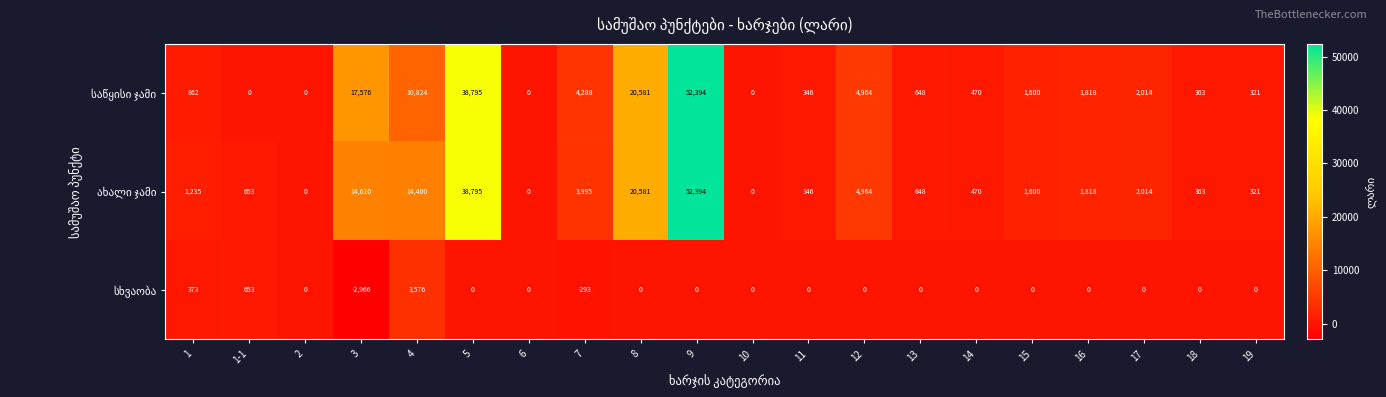

What is the minimum value shown in the chart?

-2966